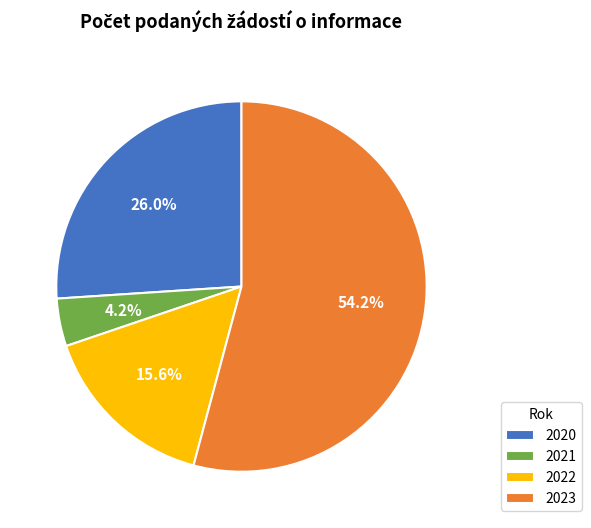

Which has a higher value, 2020 or 2021?

2020